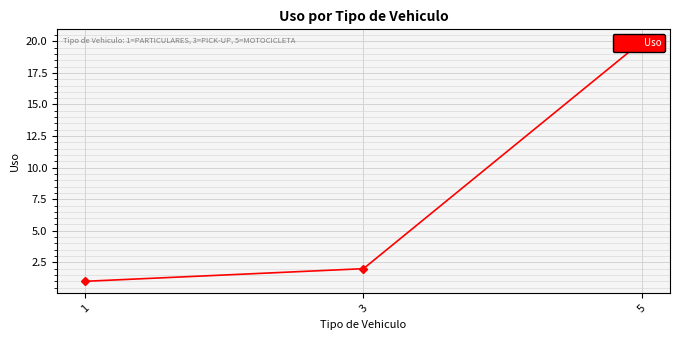

How many values exceed 2?

1